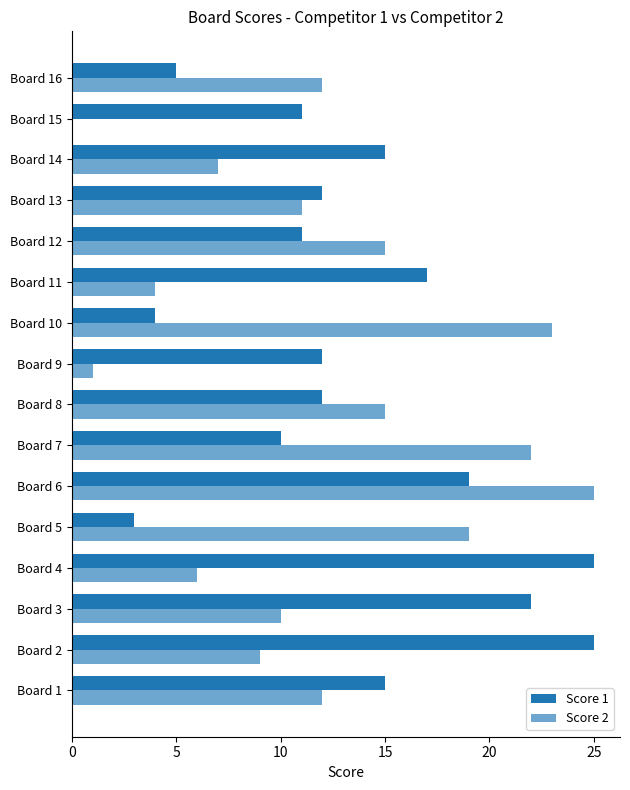

At how many categories does at least one series exceed 13?

12